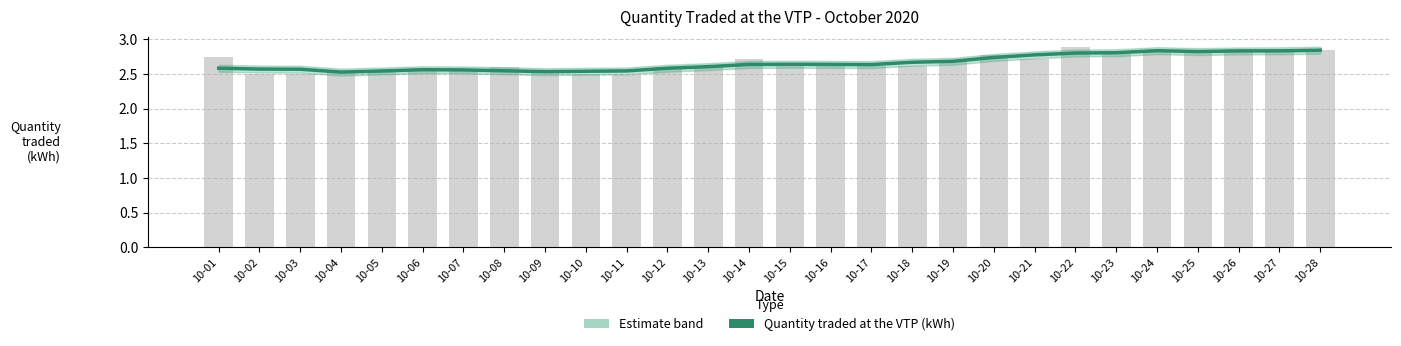

Reading right to left, what are all the values shown in this chart?

2.8	2.8	2.8	2.8	2.8	2.8	2.8	2.8	2.7	2.7	2.7	2.6	2.6	2.6	2.6	2.6	2.6	2.5	2.5	2.5	2.5	2.6	2.6	2.5	2.5	2.6	2.6	2.6